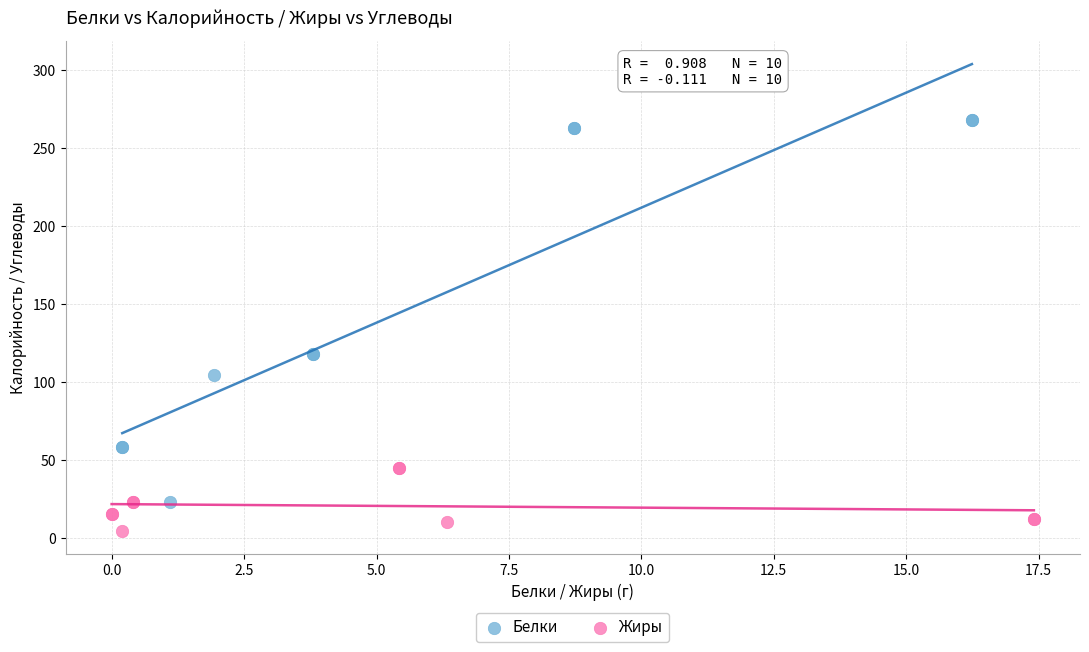

Which series contains the highest Y value?

Белки